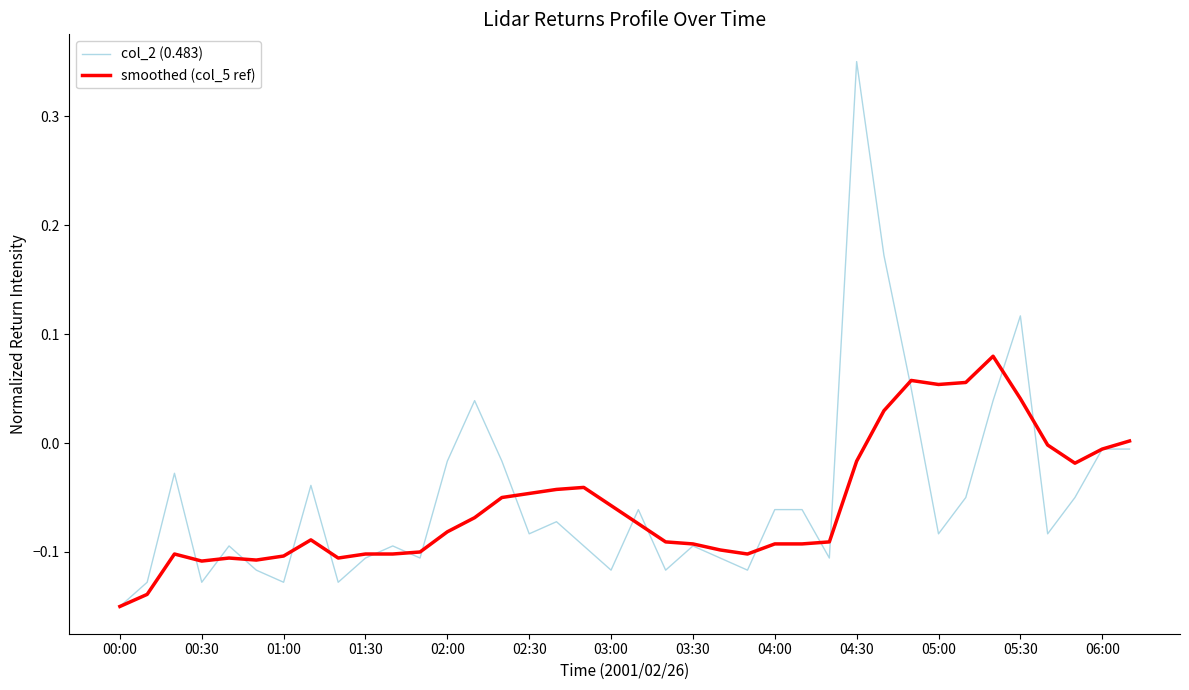

Which series has the largest range (max minus min)?

col_2 (0.483)